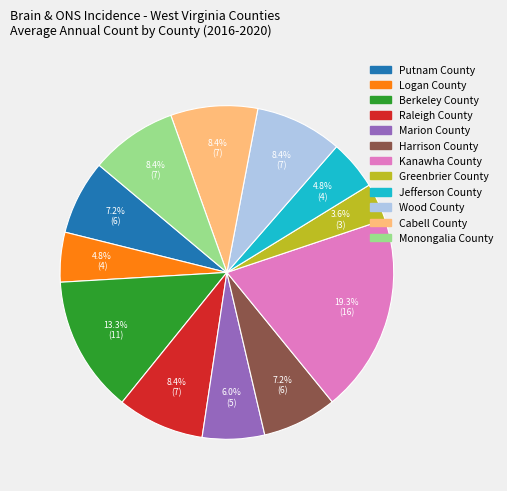

True or false: Raleigh County accounts for 1% of the total.

False